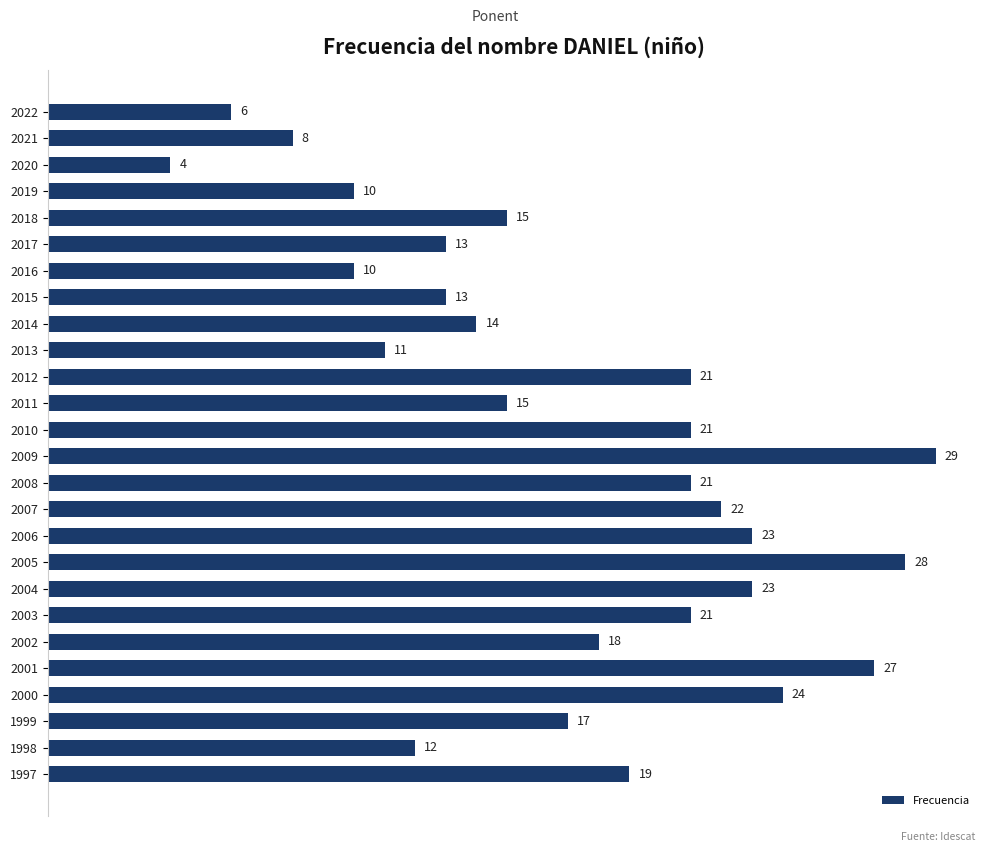

What is the greatest value displayed?

29